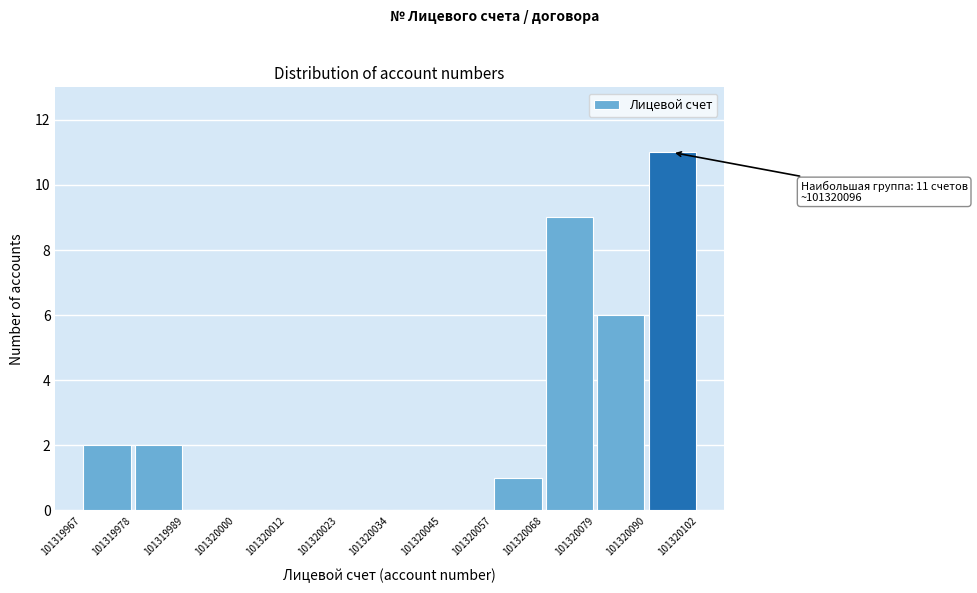

Over which range of the x-axis is the bar tallest?

101320090 to 101320102